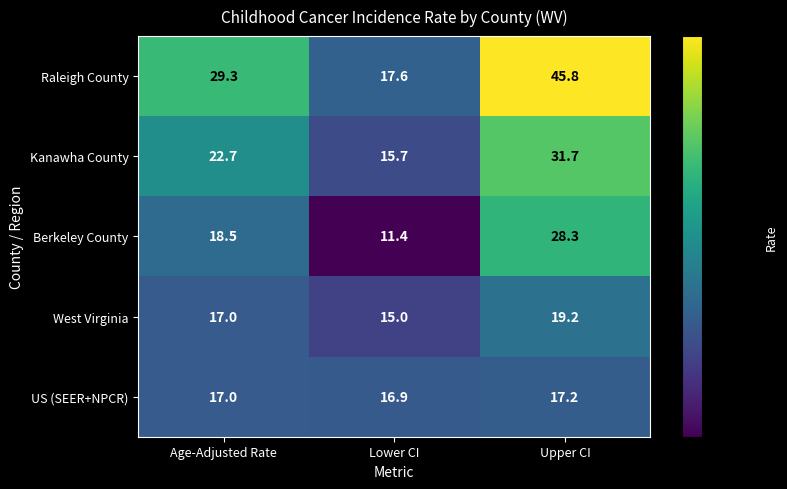

List the labels in order of Kanawha County value, largest first.

Upper CI, Age-Adjusted Rate, Lower CI